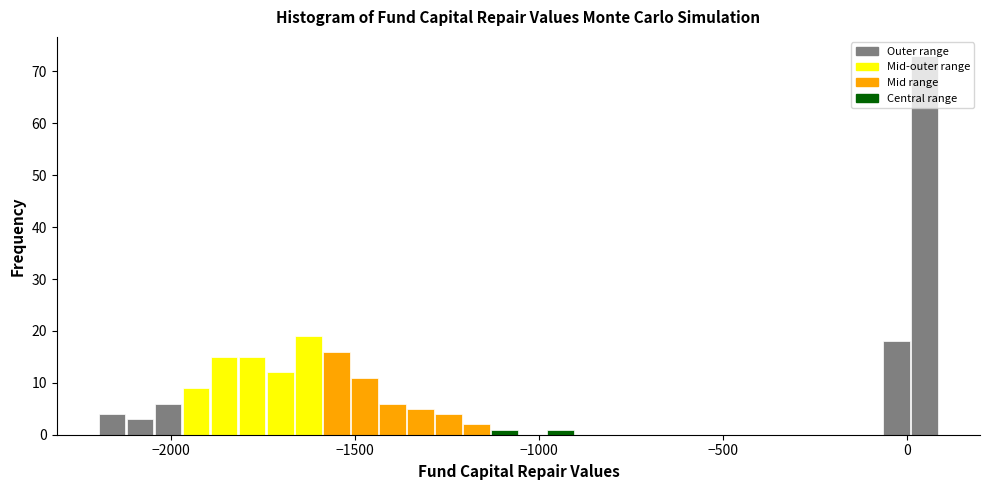

Around what value on the x-axis is the tallest bar? Give the approximate position of its centre, as read against the axis.

50